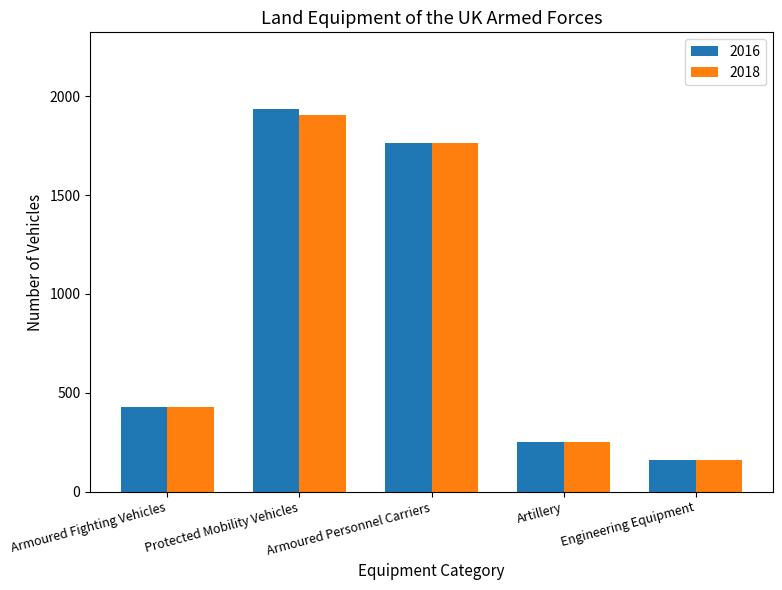

At which category is the sum across all series the highest?

Protected Mobility Vehicles